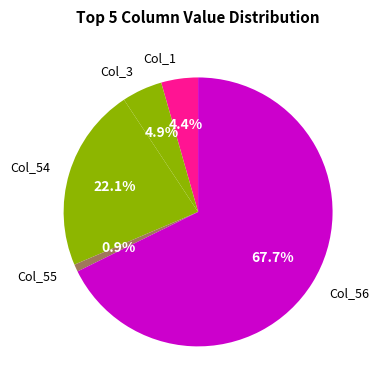

How many slices are in this pie chart?

5